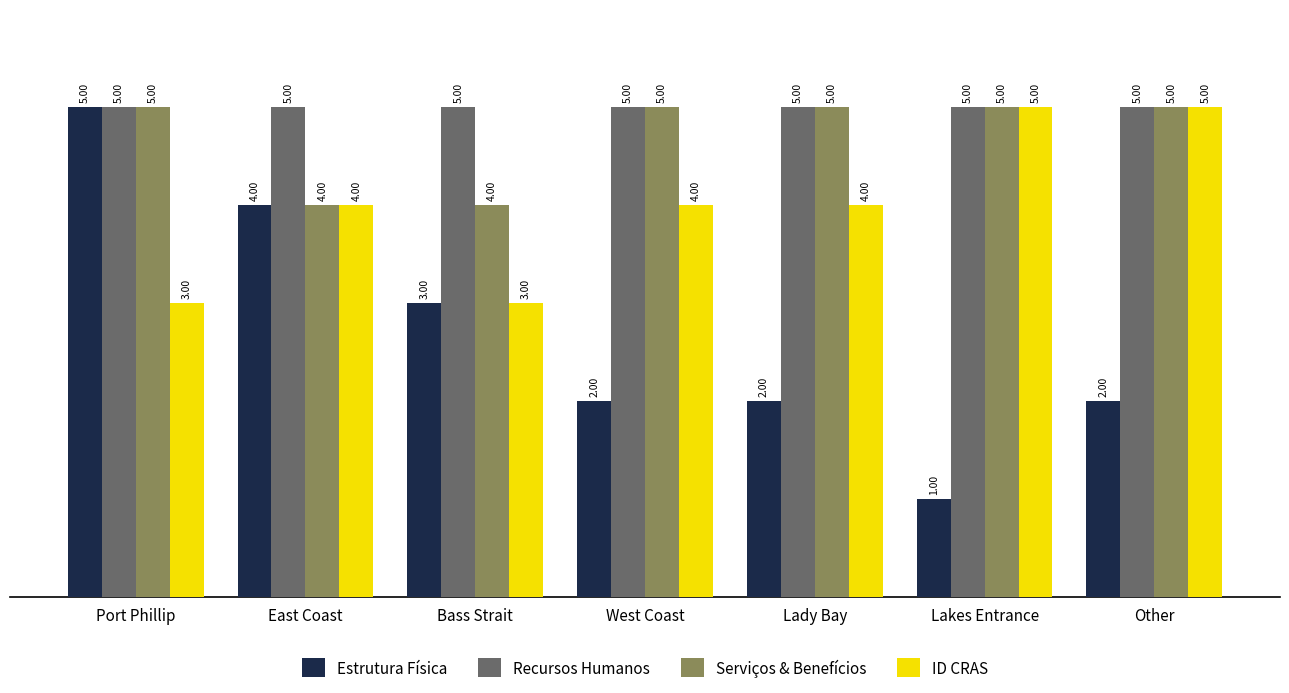

Which category has the lowest value in the Estrutura Física series?

Lakes Entrance